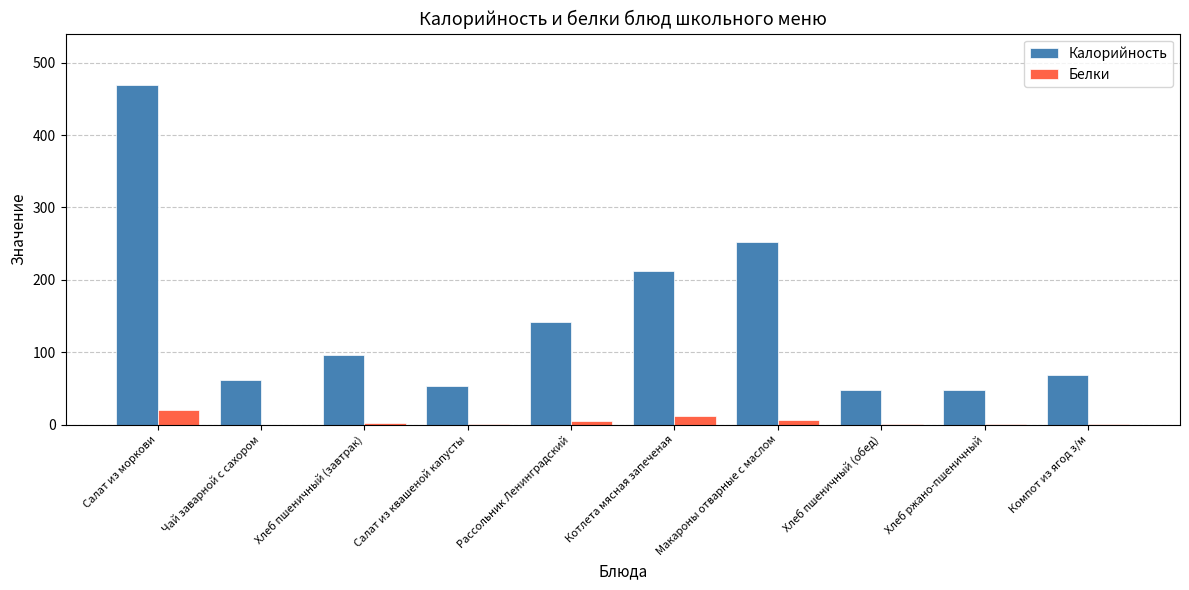

What is the difference between the Калорийность values at Чай заварной с сахором and Хлеб пшеничный (обед)?

12.7